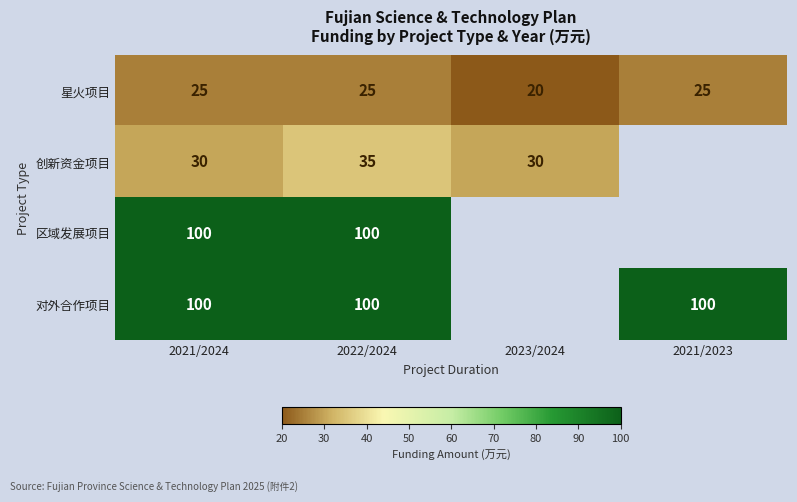

What is the total value across all series at 2021/2024?

255